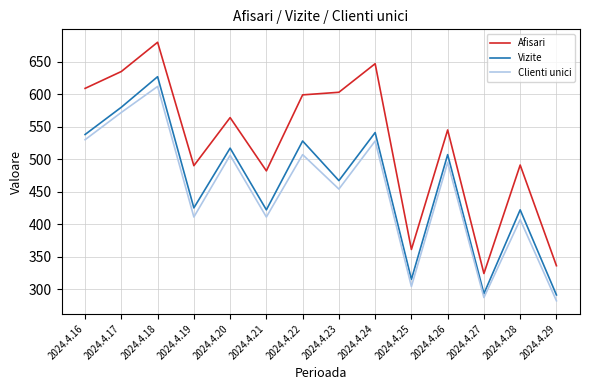

How many series are shown in this chart?

3